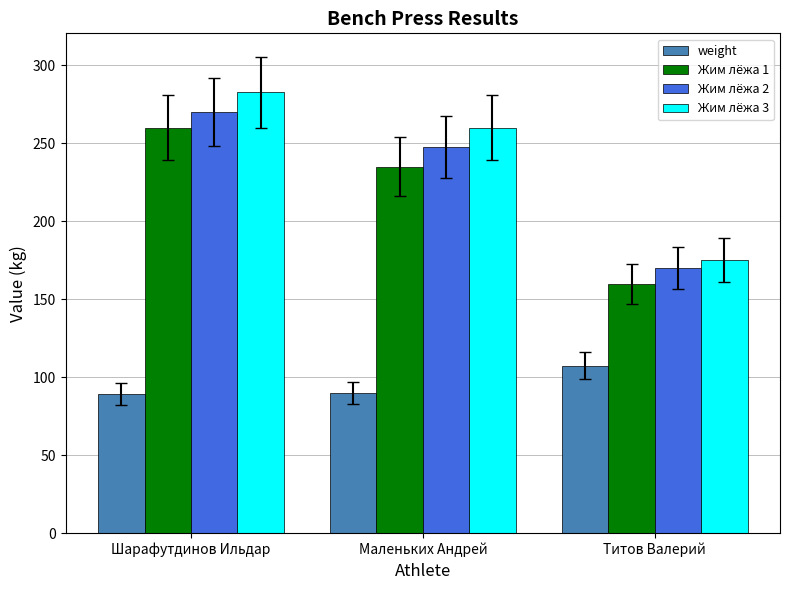

Is the value of Жим лёжа 1 at Титов Валерий greater than the value of weight at Шарафутдинов Ильдар?

Yes